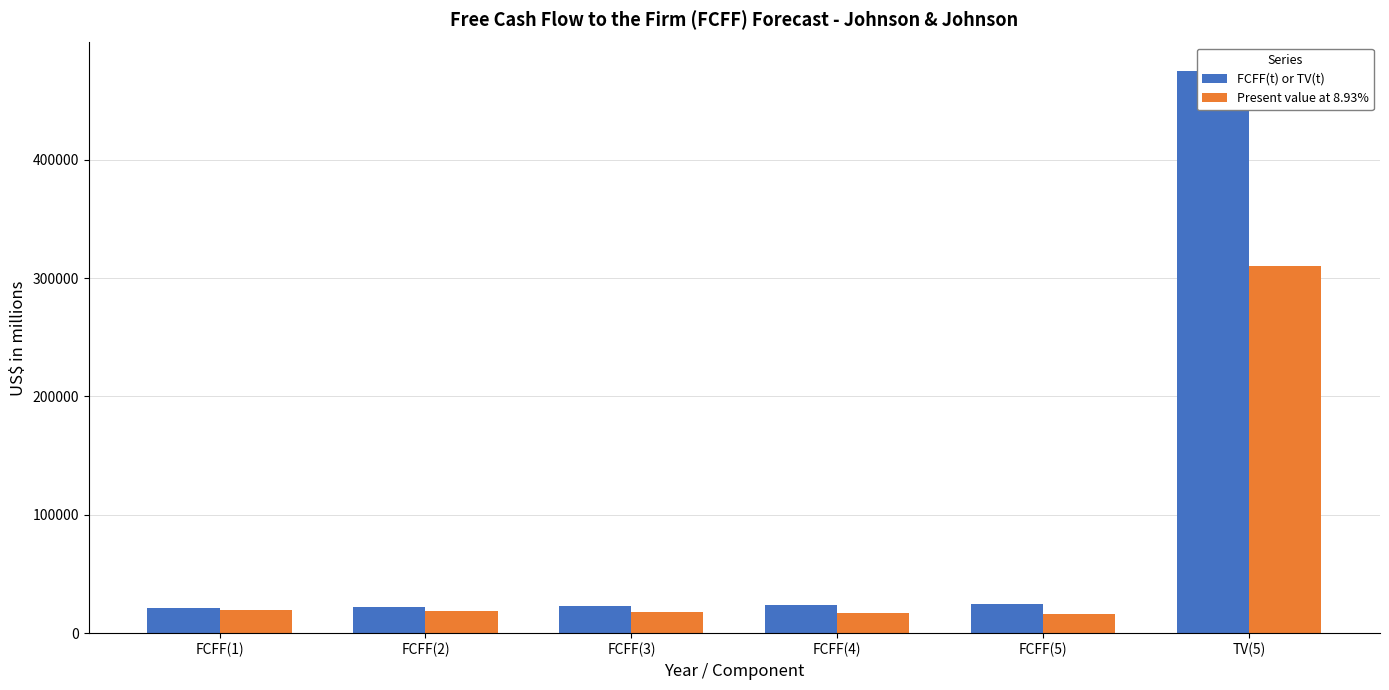

List the series in order of their overall mean, highest first.

FCFF(t) or TV(t), Present value at 8.93%